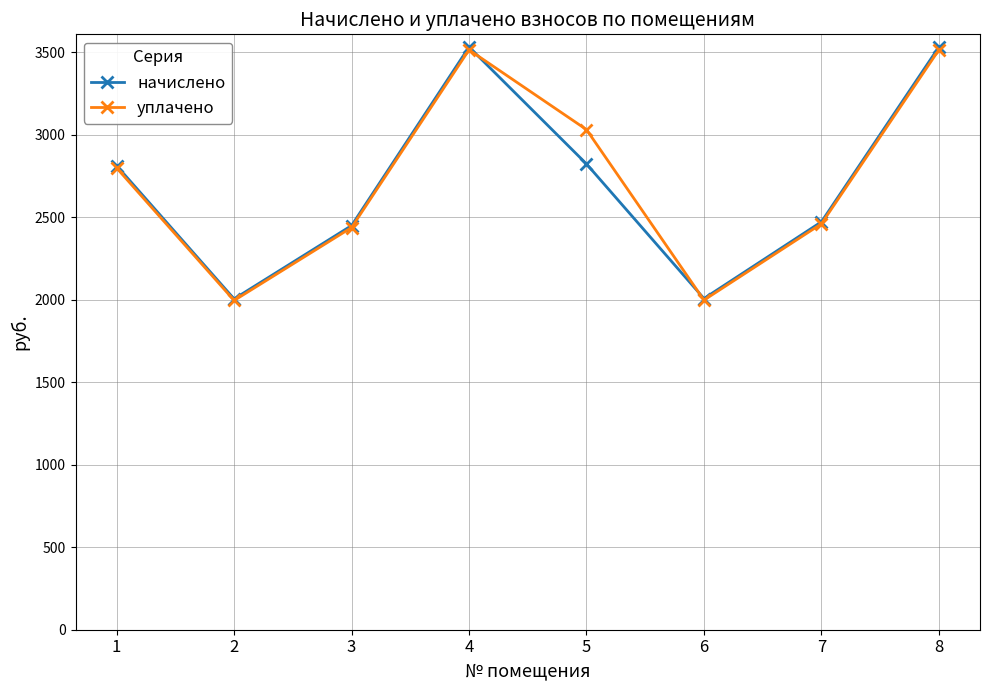

How many data points does each series have?

8